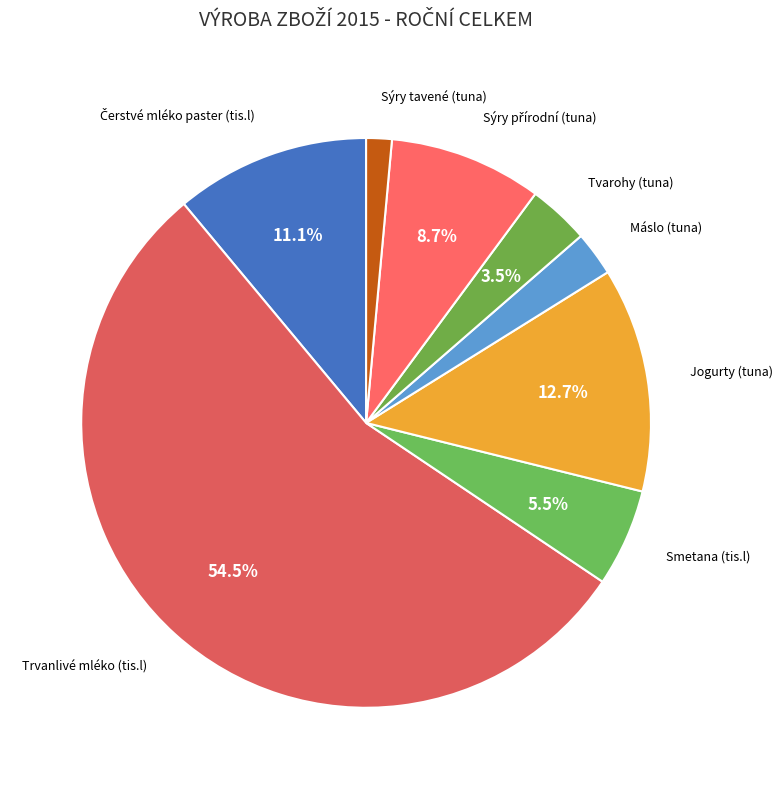

Count the number of slices in the pie.

8